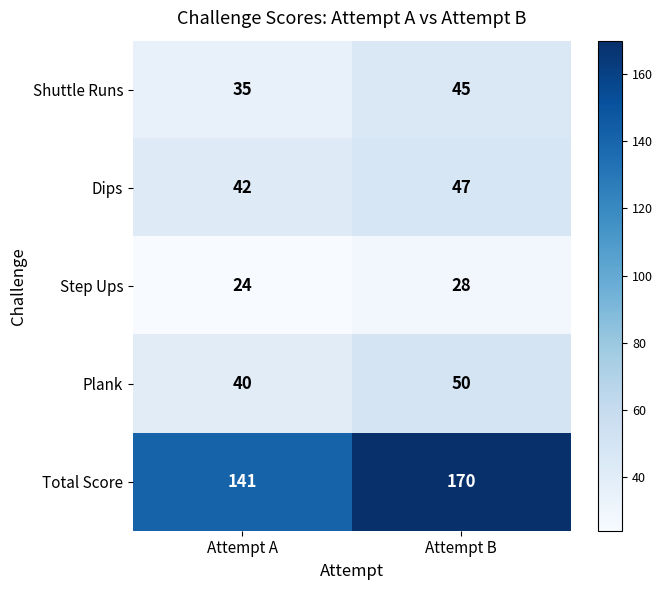

Where is Step Ups nearest to the value 26?

Attempt A